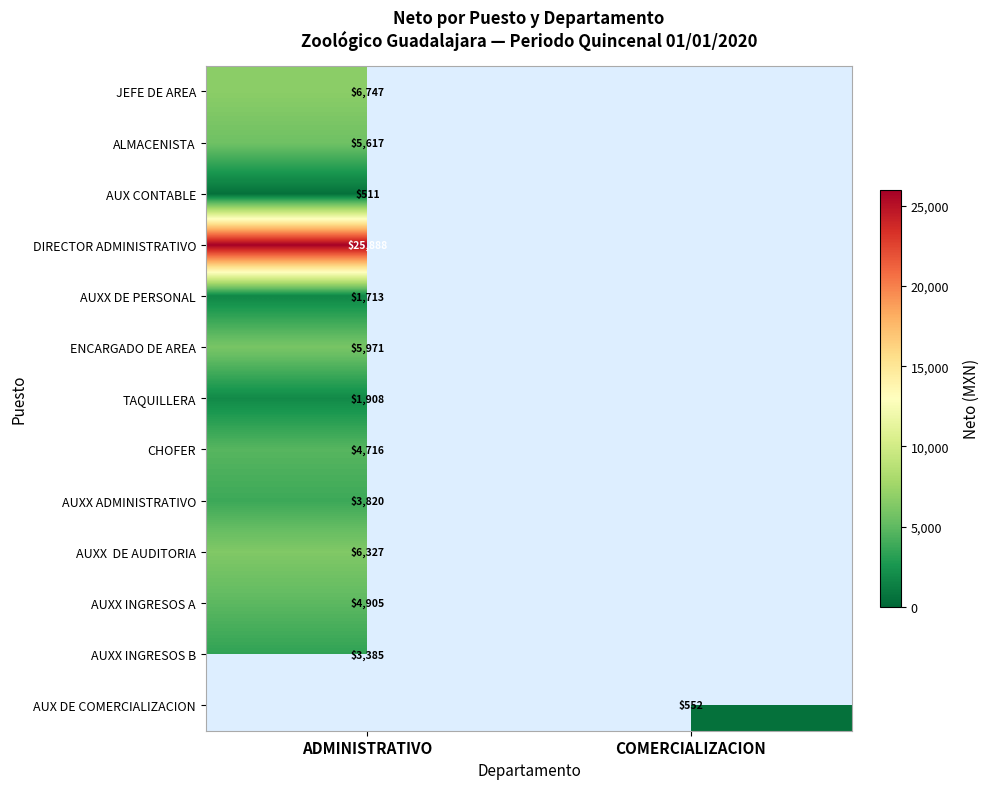

The TAQUILLERA series shows 1908 at ADMINISTRATIVO. True or false?

True